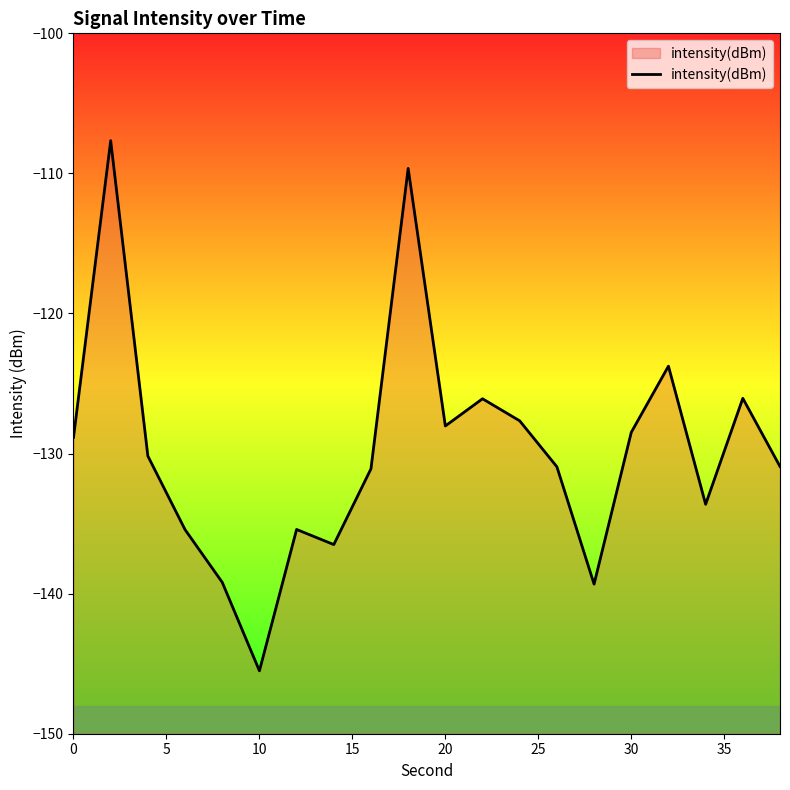

How many lines are shown in the chart?

1